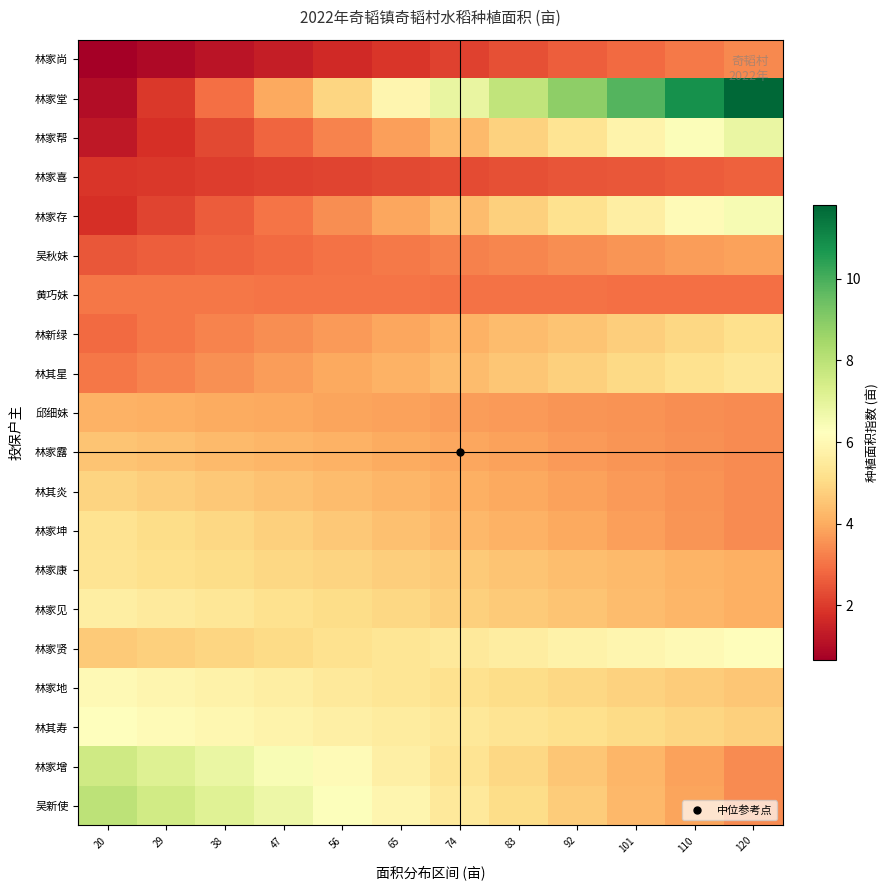

List the series in order of their peak value, highest first.

林家堂, 吴新使, 林家增, 林家帮, 林家存, 林其寿, 林家贤, 林家地, 林家见, 林其星, 林家康, 林家坤, 林新绿, 林其炎, 林家露, 邱细妹, 吴秋妹, 林家尚, 黄巧妹, 林家喜